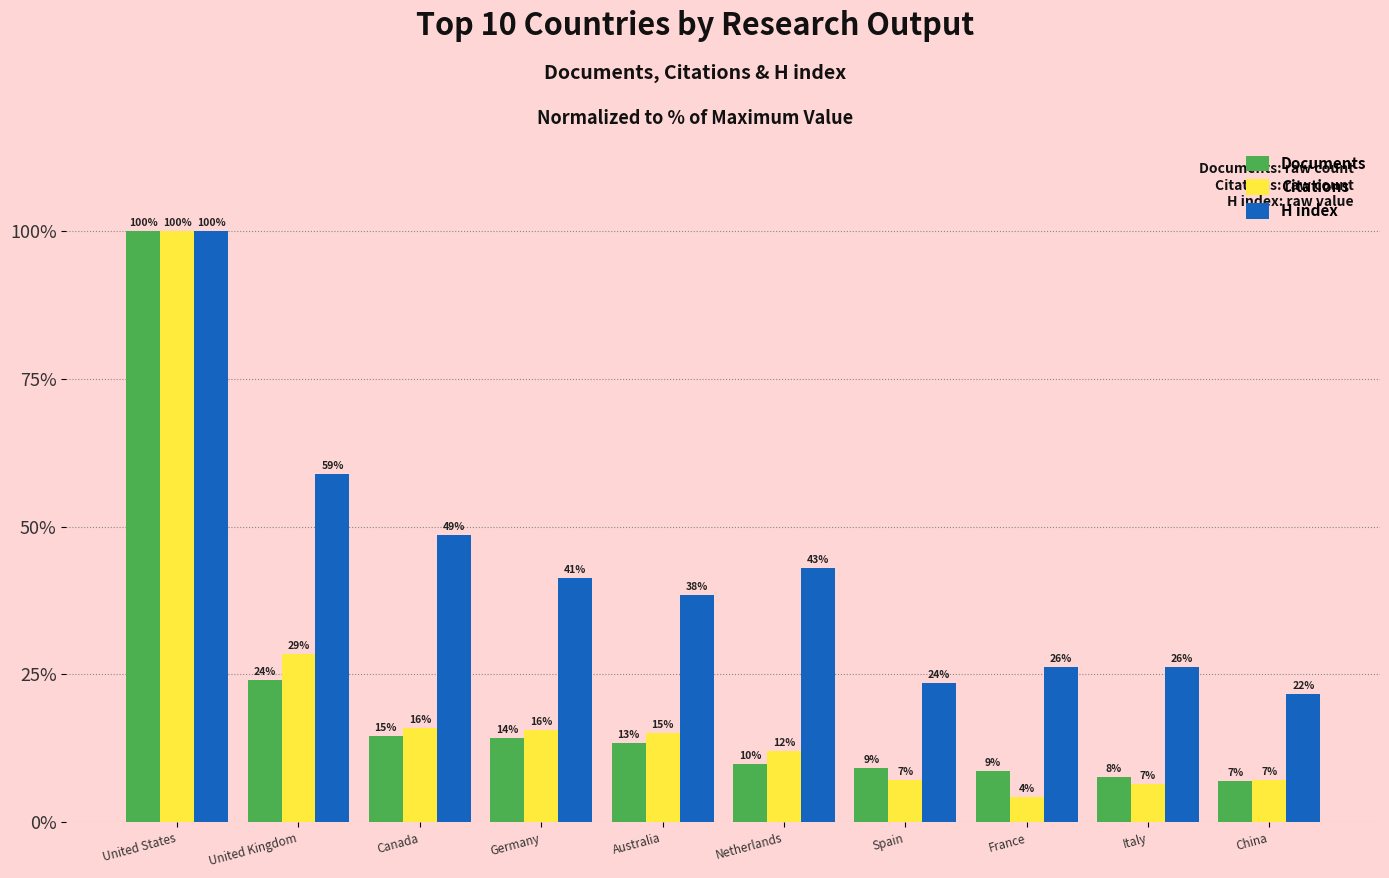

How many bars are there in each group?

3